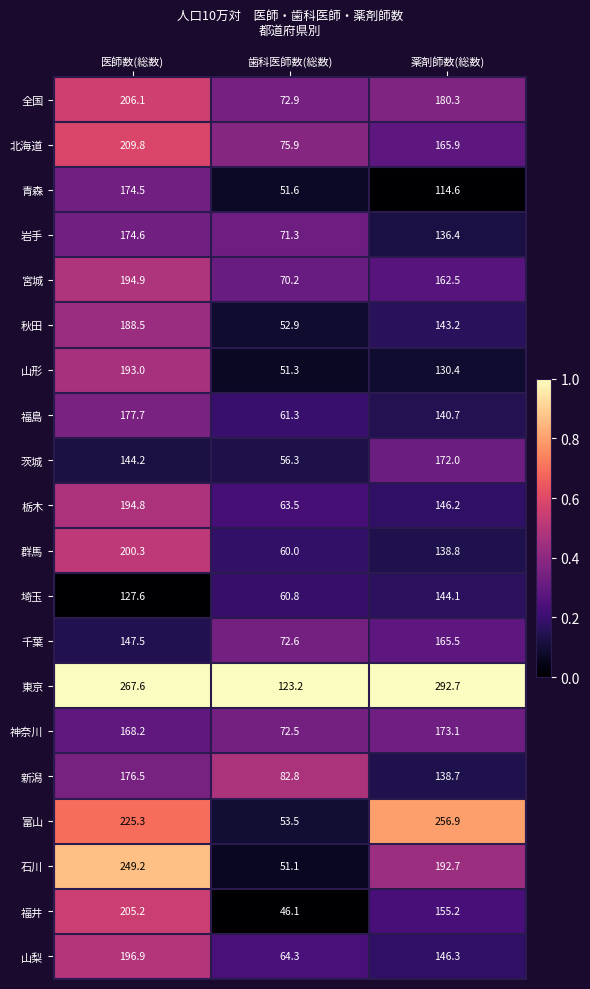

Is it true that 茨城 equals 89.6 at 歯科医師数(総数)?

False